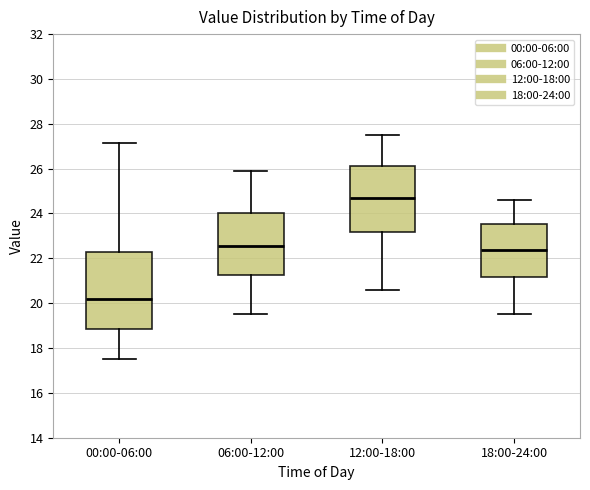

Where is the lower edge of the box for 06:00-12:00 on the y-axis? The values are not printed on the chart, so give them approximately, as read against the axis.

21.2